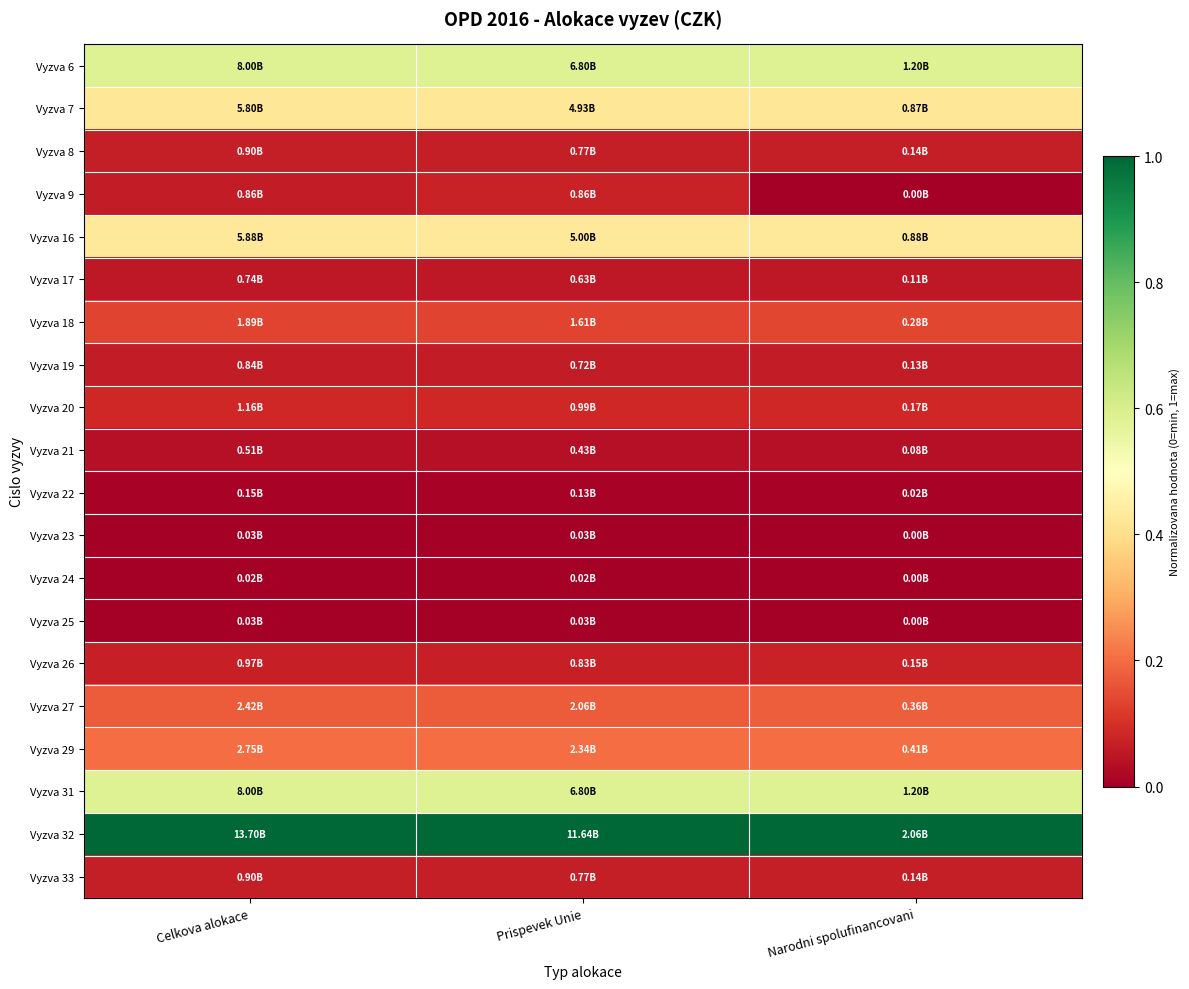

How many distinct data groups are displayed?

20